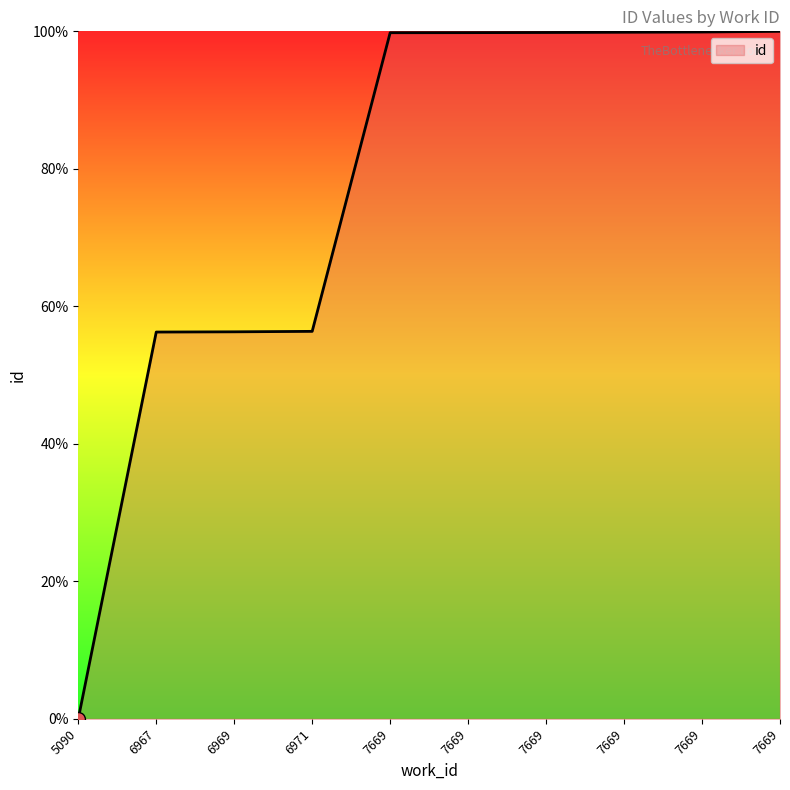

How many lines are shown in the chart?

1